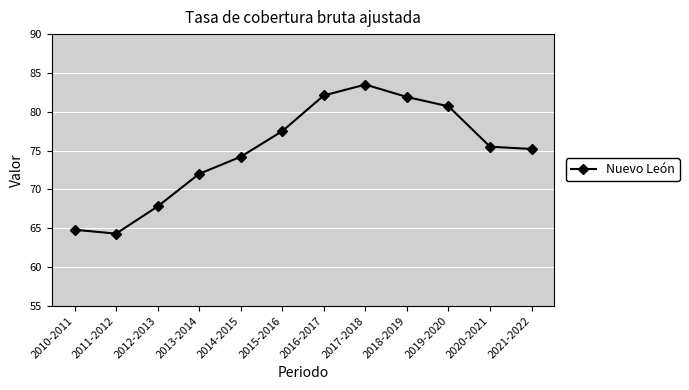

Read the value at 2016-2017.

82.1